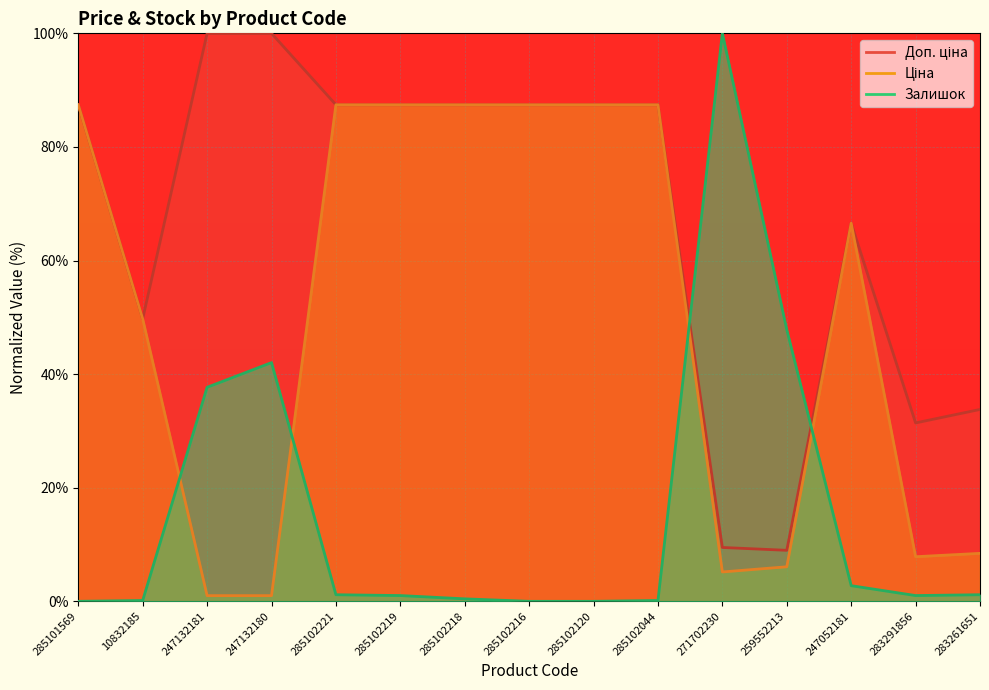

What position from the left is 247132180?

4